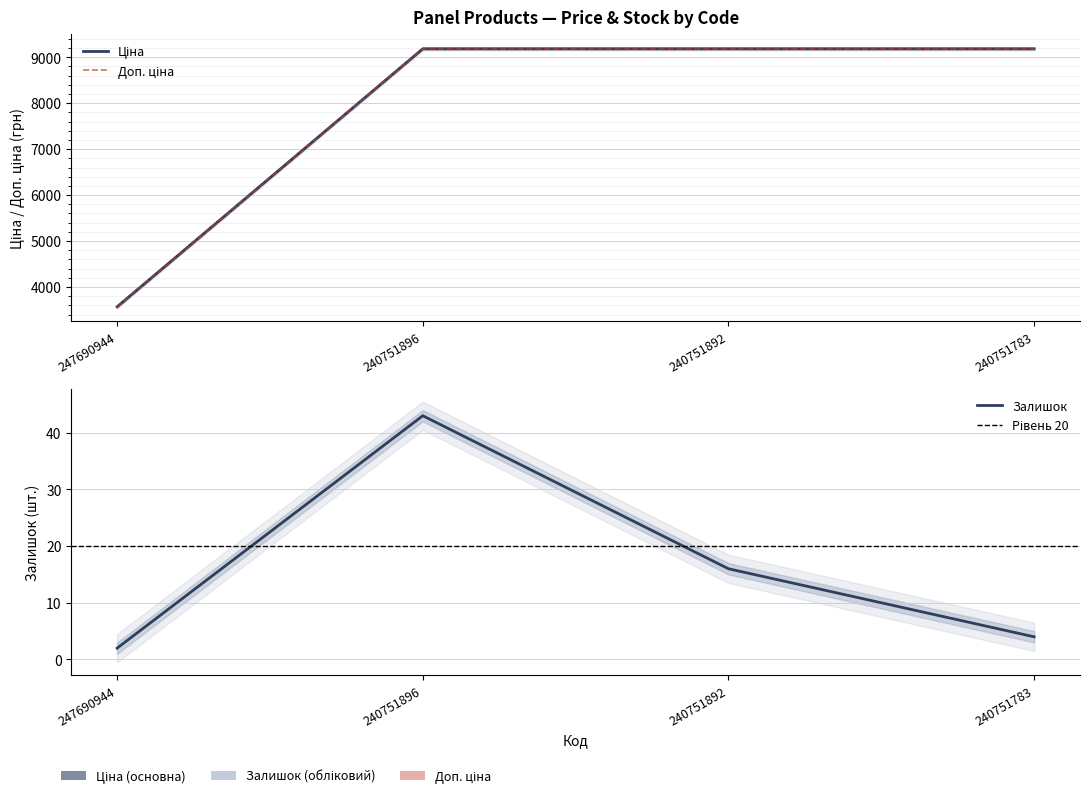

Reading right to left, transcribe all the data shown in this chart.

Залишок: 240751783=4.0	240751892=16.0	240751896=43.0	247690944=2.0
Ціна: 240751783=9185.9	240751892=9185.9	240751896=9185.9	247690944=3569.6
Доп. ціна: 240751783=9185.9	240751892=9185.9	240751896=9185.9	247690944=3569.6